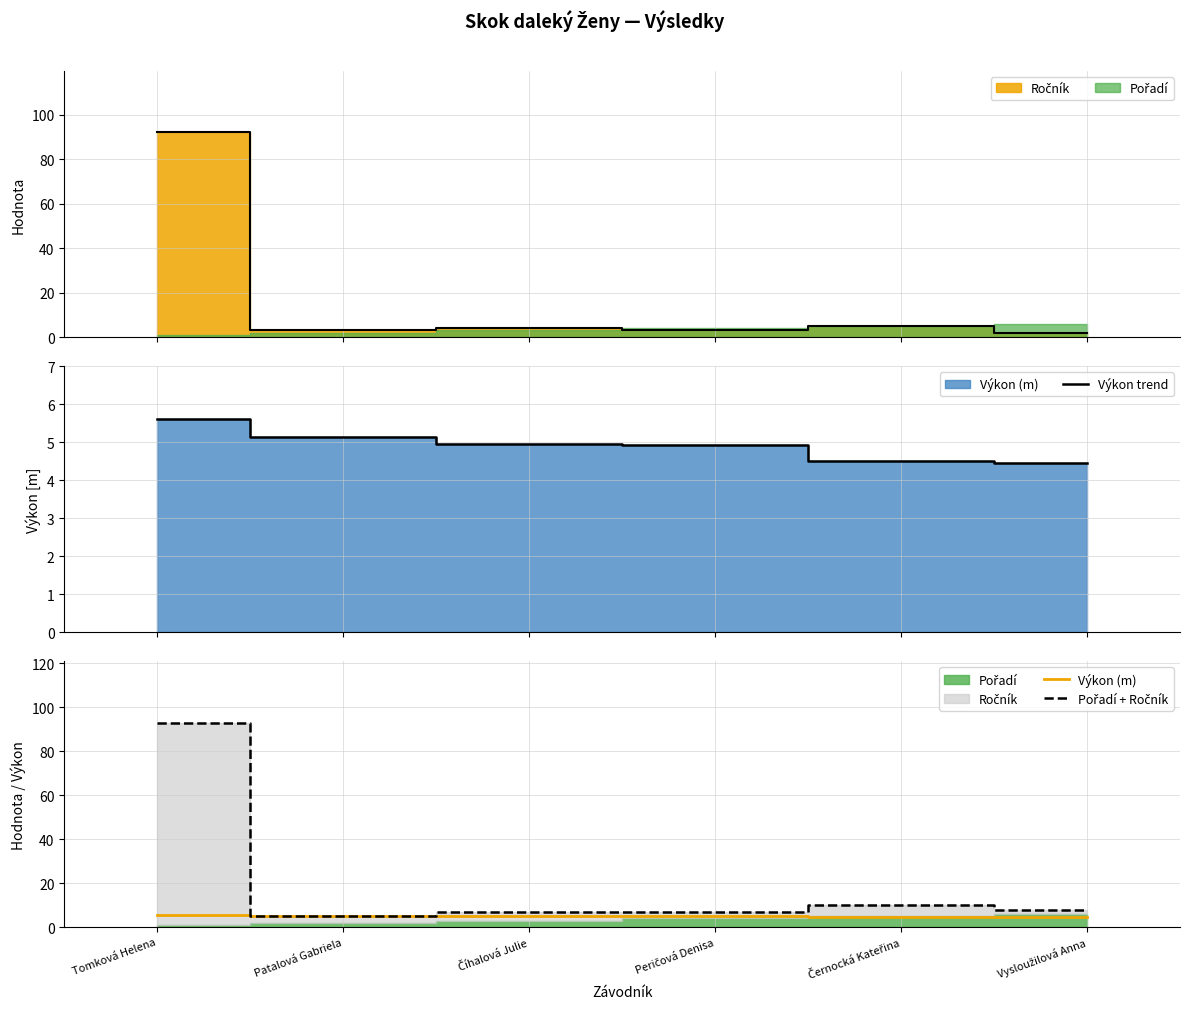

Reading left to right, extract all data points from this chart.

Výkon trend: Tomková Helena=5.6	Patalová Gabriela=5.1	Číhalová Julie=5.0	Peričová Denisa=4.9	Černocká Kateřina=4.5	Vysloužilová Anna=4.4
Výkon (m): Tomková Helena=5.6	Patalová Gabriela=5.1	Číhalová Julie=5.0	Peričová Denisa=4.9	Černocká Kateřina=4.5	Vysloužilová Anna=4.4
Pořadí + Ročník: Tomková Helena=93.0	Patalová Gabriela=5.0	Číhalová Julie=7.0	Peričová Denisa=7.0	Černocká Kateřina=10.0	Vysloužilová Anna=8.0